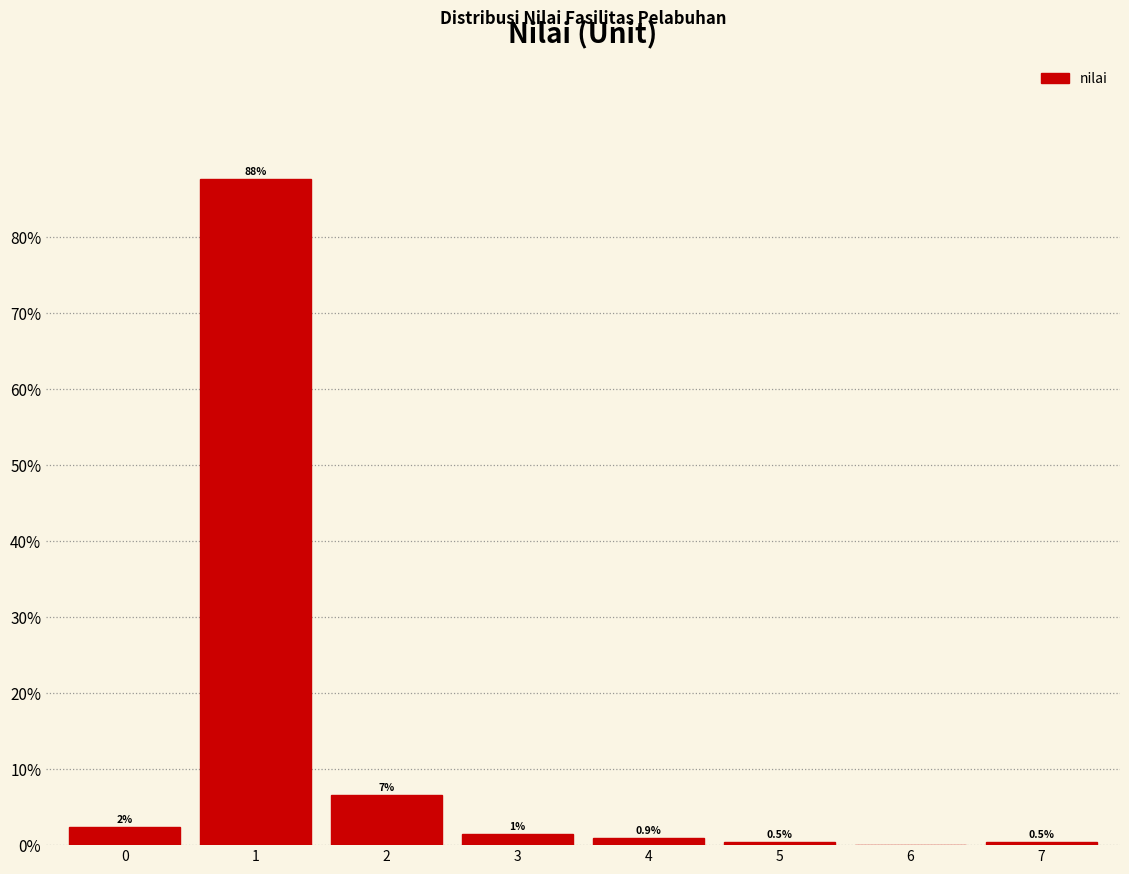

Which range on the x-axis has the tallest bar?

0.5 to 1.5